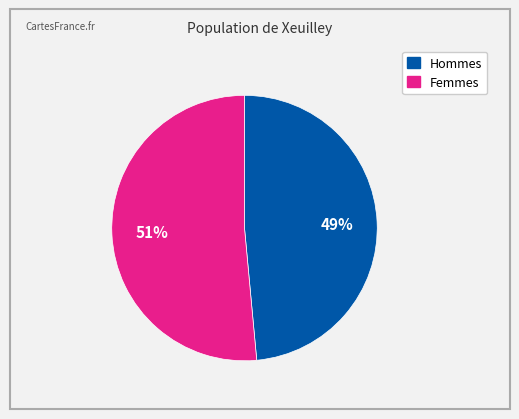

Is there a majority slice in this chart?

Yes